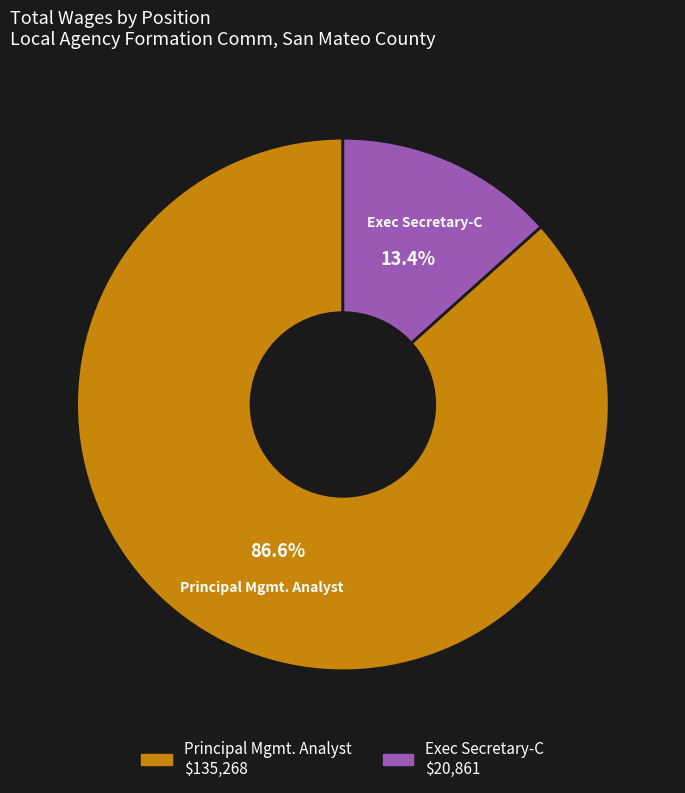

To the nearest percent, what portion does Principal Mgmt. Analyst represent?

87%